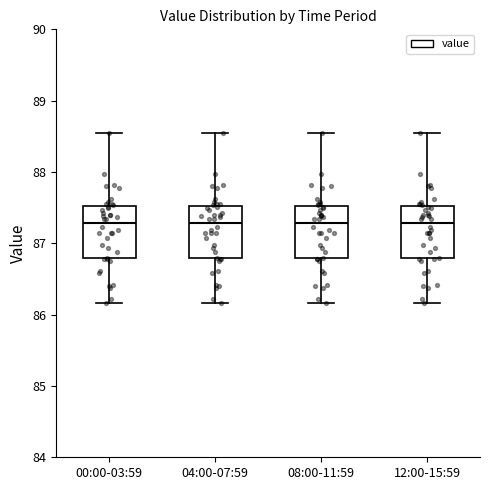

Reading left to right, transcribe this box plot: for each box, give where its median line is, the range the box spans, and where its two whiskers end, as read against the y-axis. The values are not printed on the chart, so give them approximately, as read against the axis.

00:00-03:59: median 87.3, box 86.8 to 87.5, whiskers 86.2 to 88.5
04:00-07:59: median 87.3, box 86.8 to 87.5, whiskers 86.2 to 88.5
08:00-11:59: median 87.3, box 86.8 to 87.5, whiskers 86.2 to 88.5
12:00-15:59: median 87.3, box 86.8 to 87.5, whiskers 86.2 to 88.5